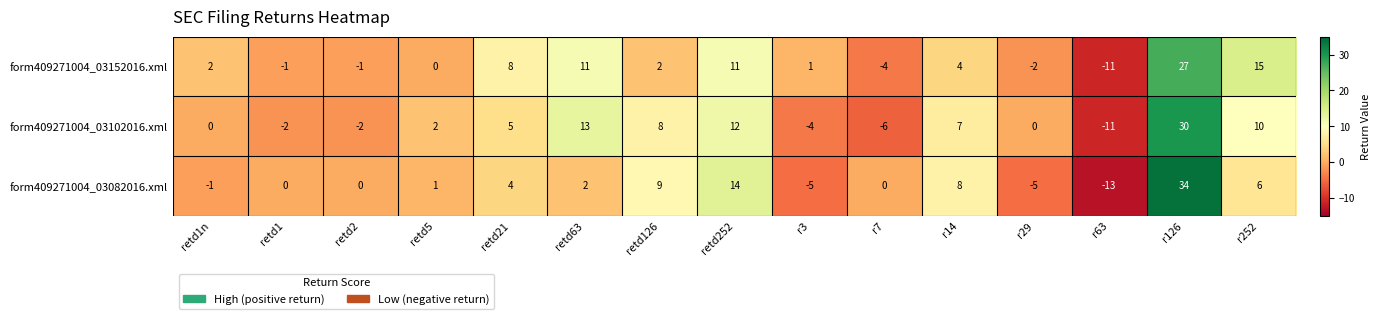

What is the approximate value of form409271004_03082016.xml at r126?

34